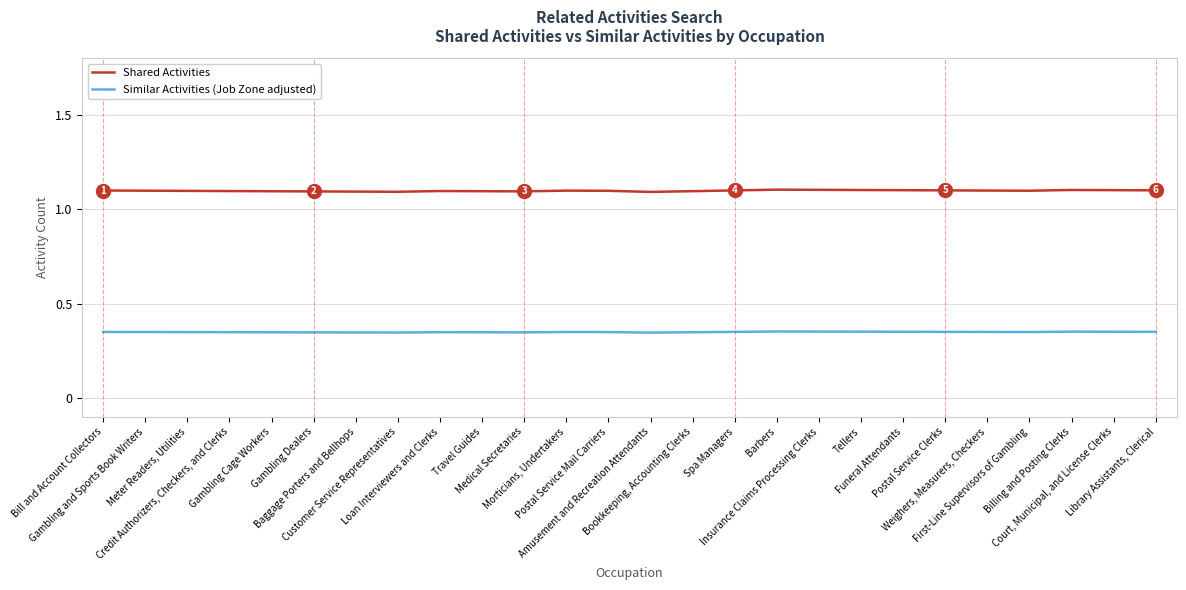

Rank the series by their average value, from highest to lowest.

Shared Activities, Similar Activities (Job Zone adjusted)